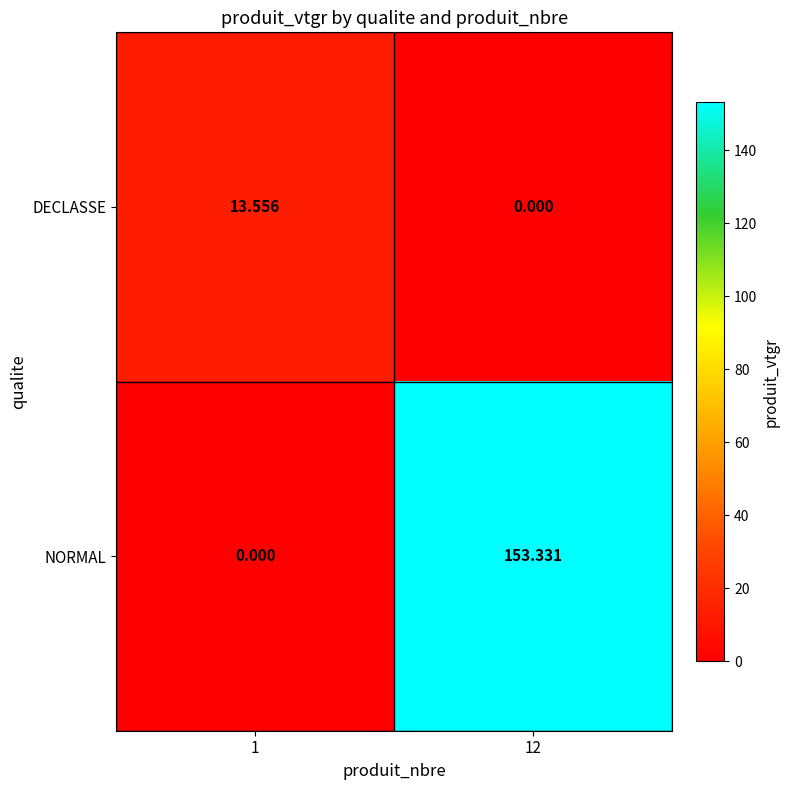

Which series has the largest total across all categories?

NORMAL